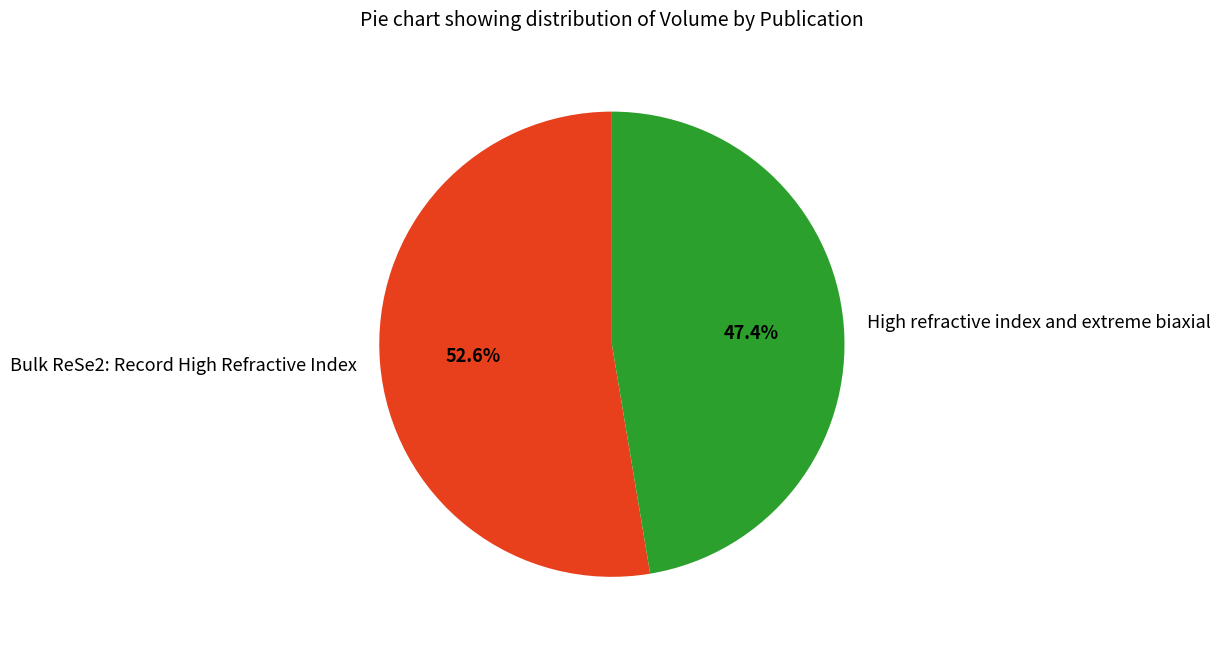

Which category has the biggest portion of the pie?

Bulk ReSe2: Record High Refractive Index